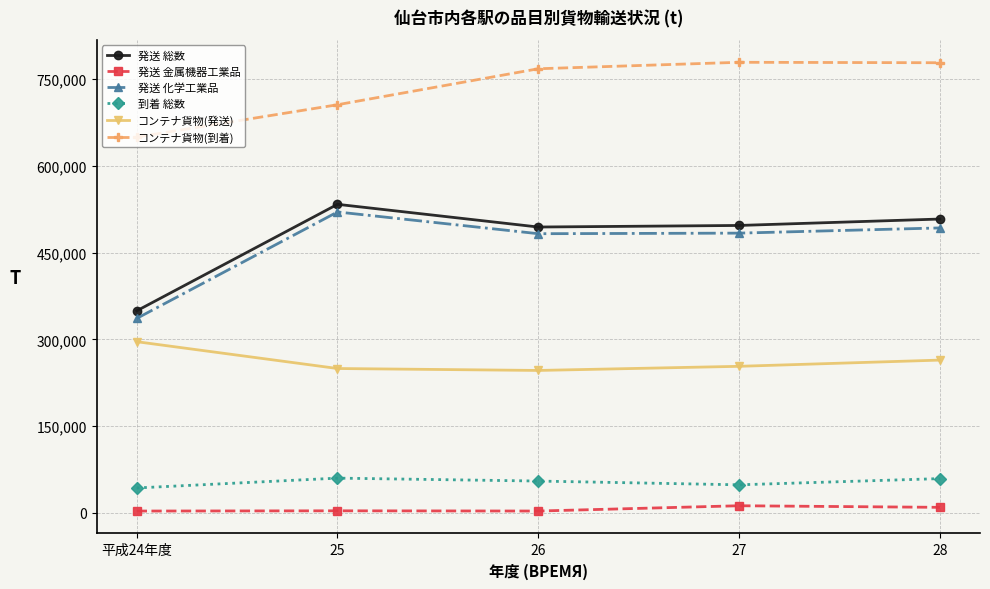

Read the 到着 総数 value at 28.

59361